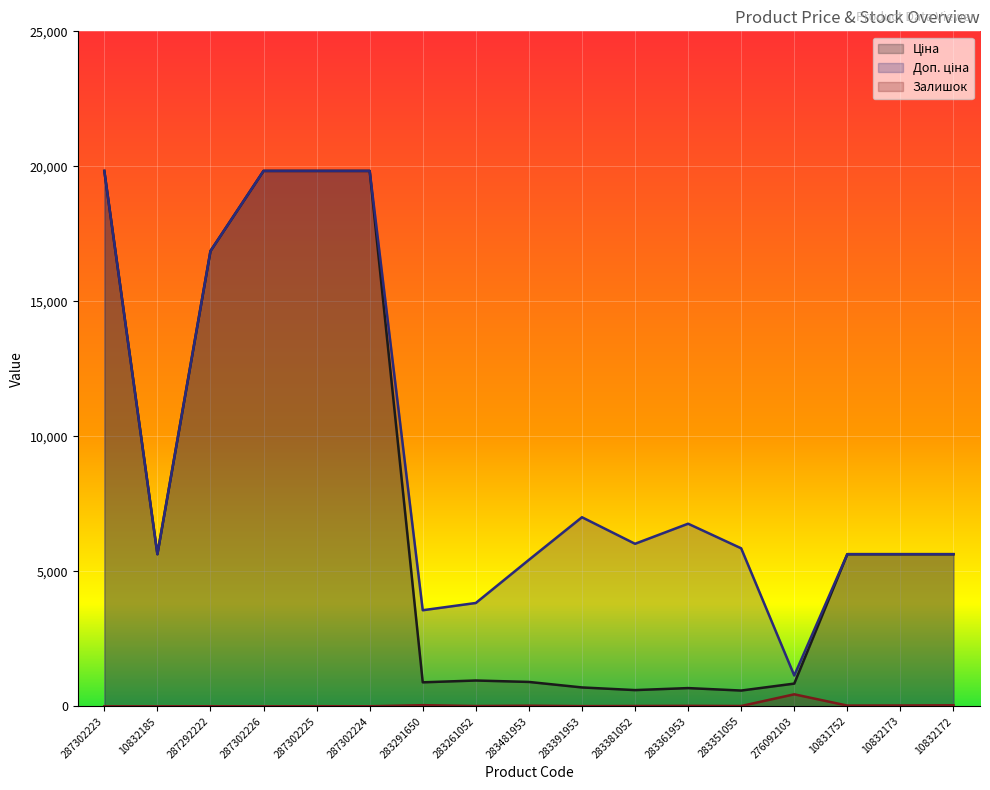

The value of Залишок at 10832173 is 32.0. True or false?

True